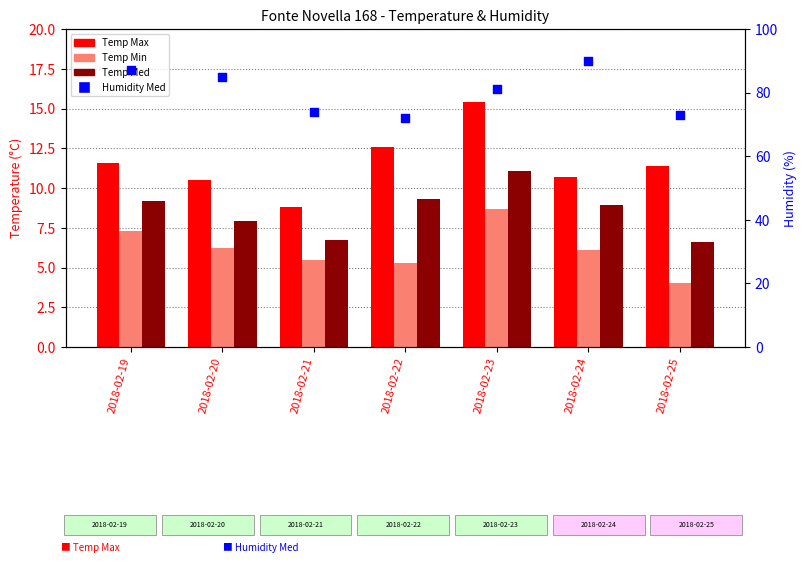

Is the value of Temp Med at 2018-02-19 greater than the value of Temp Min at 2018-02-21?

Yes